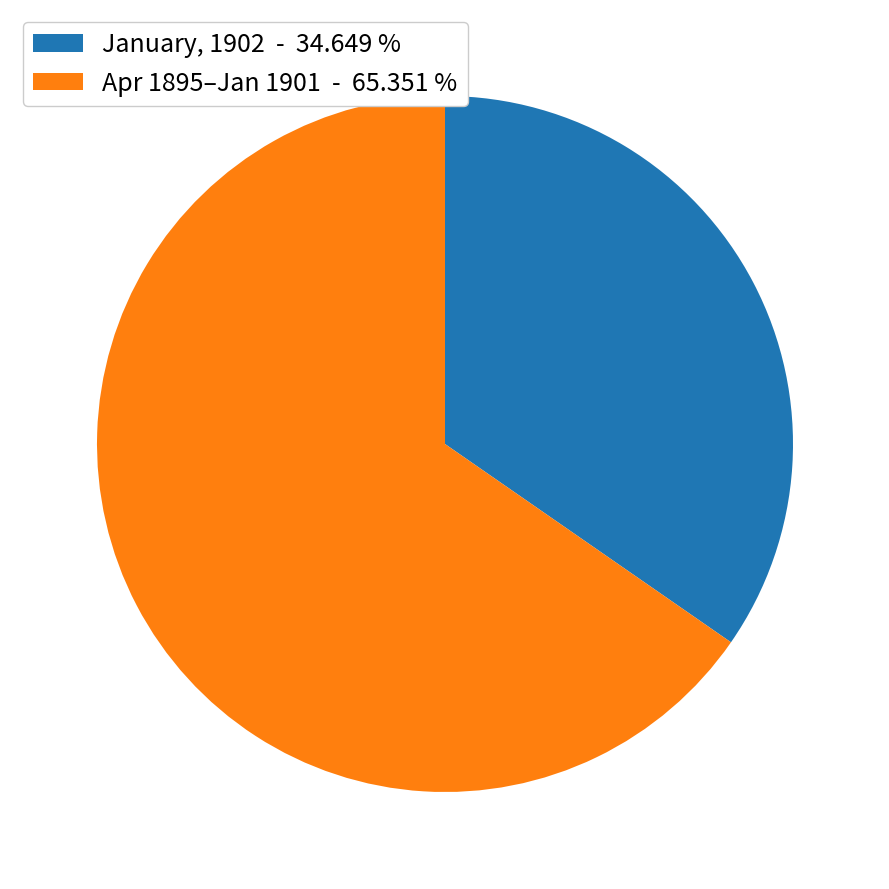

Is there any slice that represents more than half of the pie?

Yes